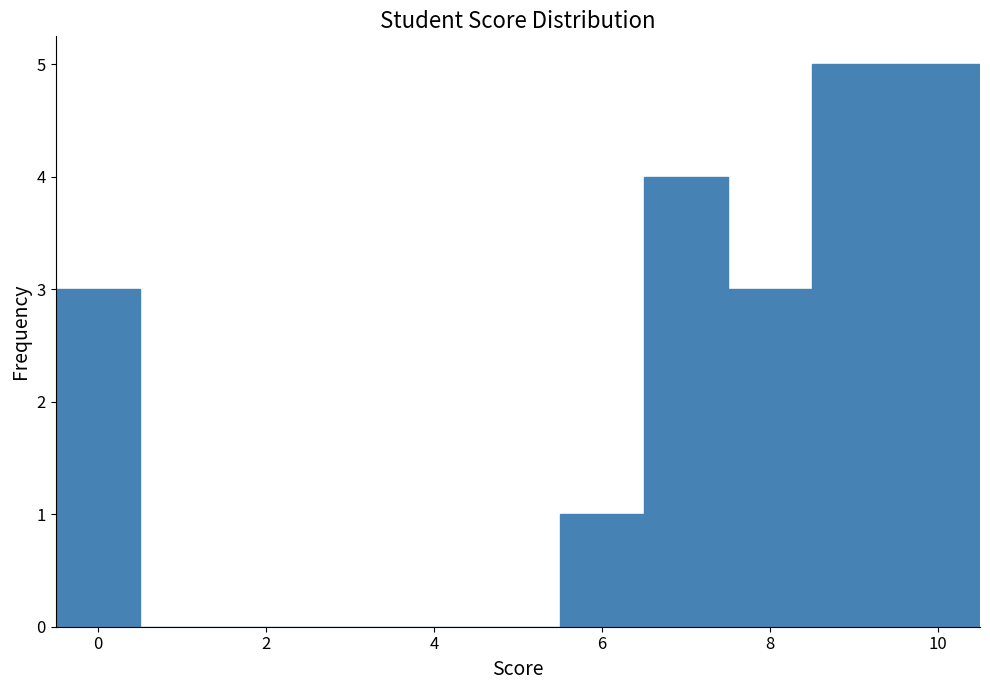

Reading left to right, list every bar in this chart as the range it spans on the x-axis followed by its height. Neither the bar edges nor the heights are printed on the chart, so give them approximately, as read against the axes.

-0.5 to 0.5: 3
0.5 to 1.5: 0
1.5 to 2.5: 0
2.5 to 3.5: 0
3.5 to 4.5: 0
4.5 to 5.5: 0
5.5 to 6.5: 1
6.5 to 7.5: 4
7.5 to 8.5: 3
8.5 to 9.5: 5
9.5 to 10.5: 5